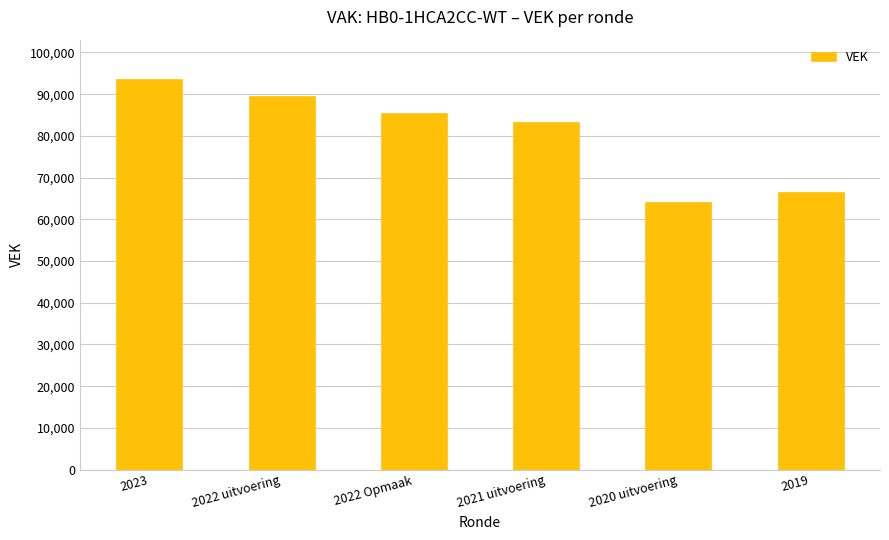

What is the value of the 6th bar from the left?

66547